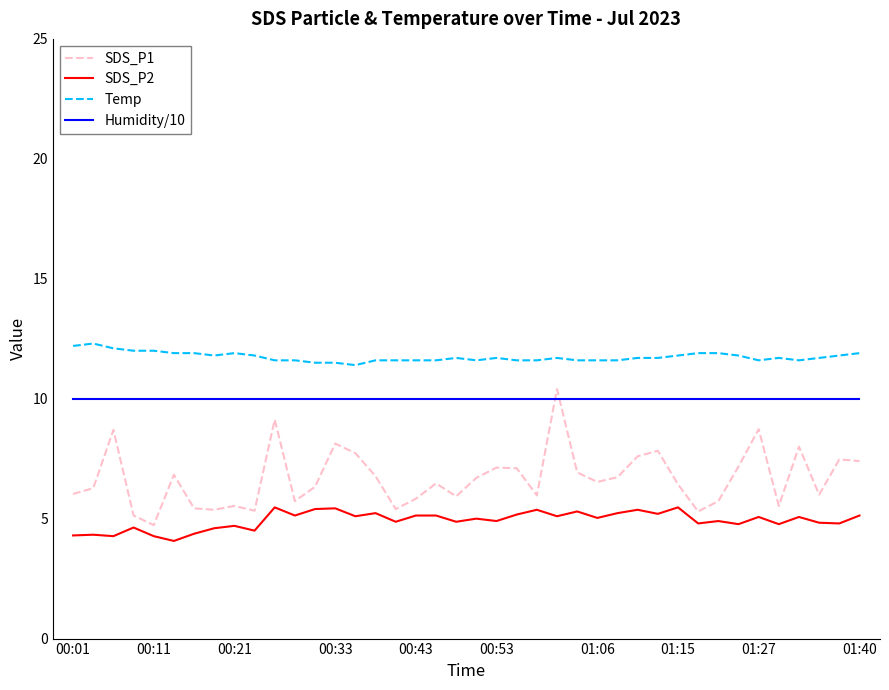

Does the chart have visible grid lines?

No